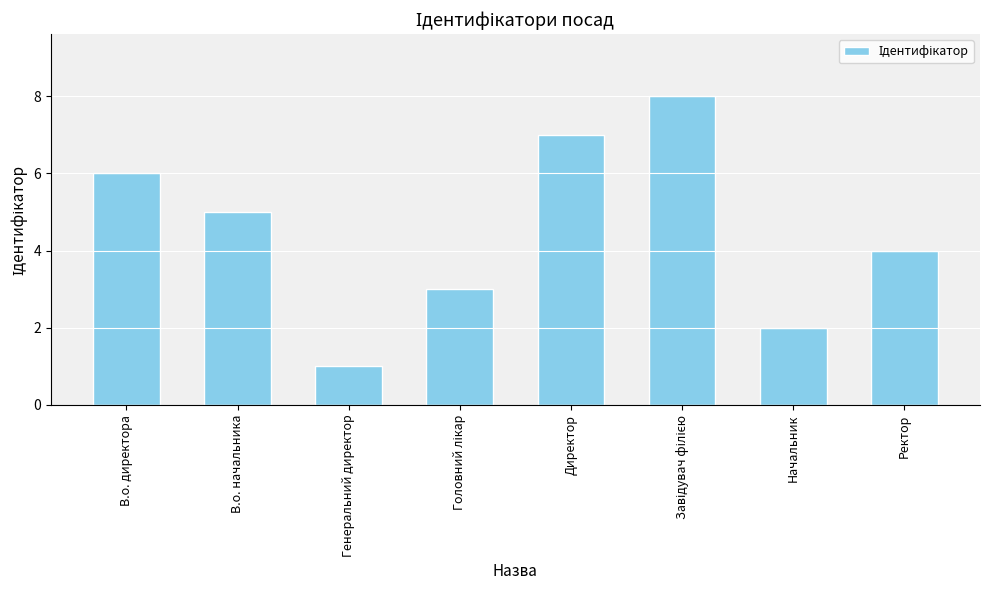

What is the label of the 8th bar from the left?

Ректор